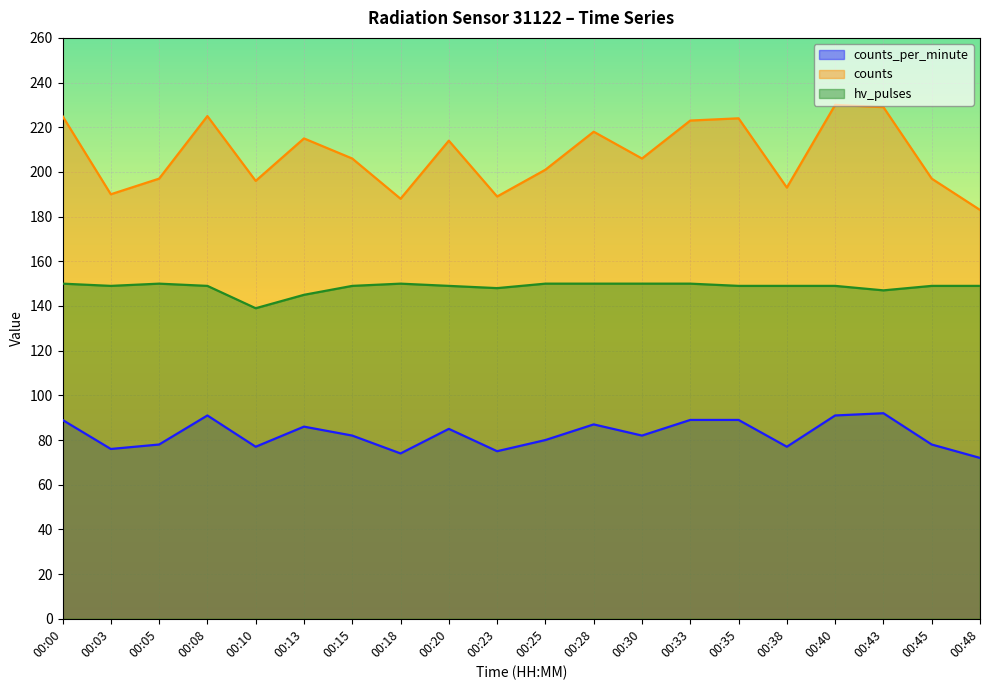

What is the difference between the highest and lowest values at 00:28?

131